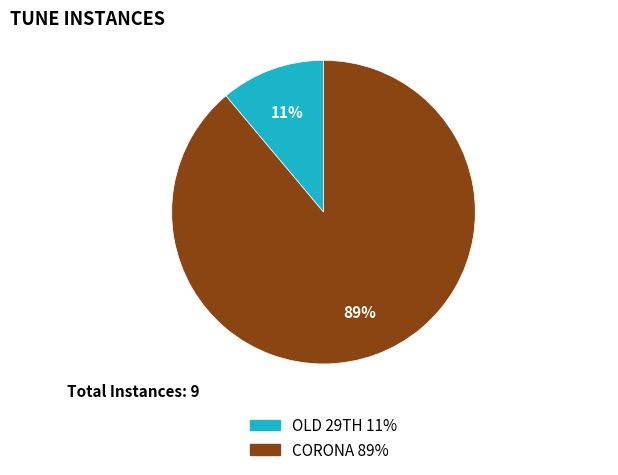

To the nearest percent, what portion does CORONA represent?

89%